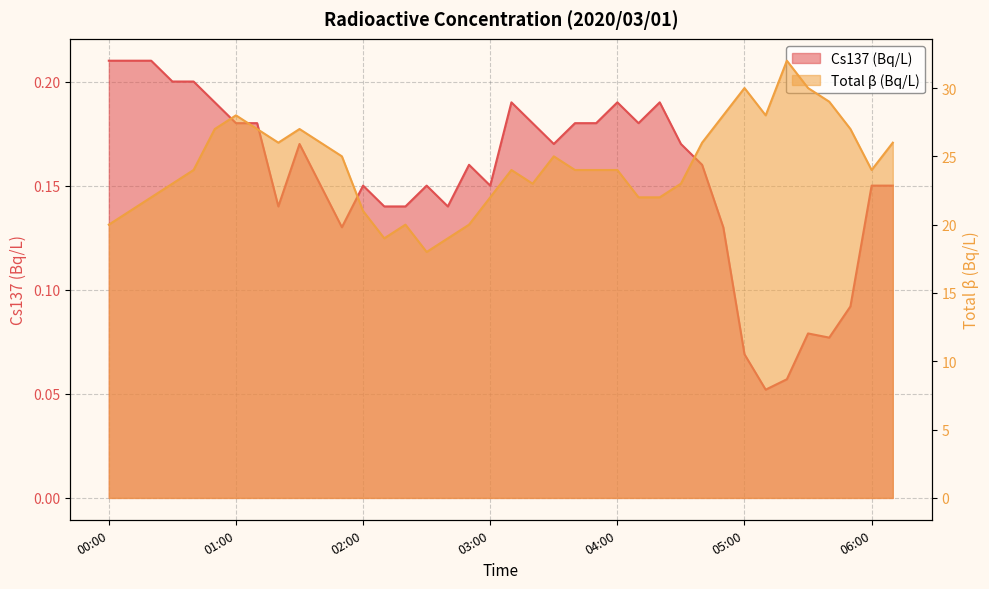

What is the difference between the highest and lowest values at 04:30?

22.8